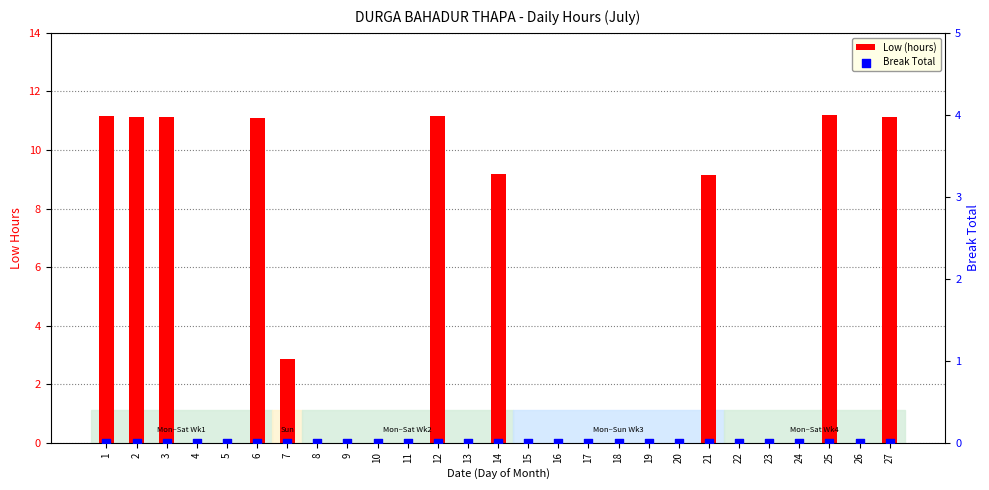

Which series has the largest total across all categories?

Low (hours)